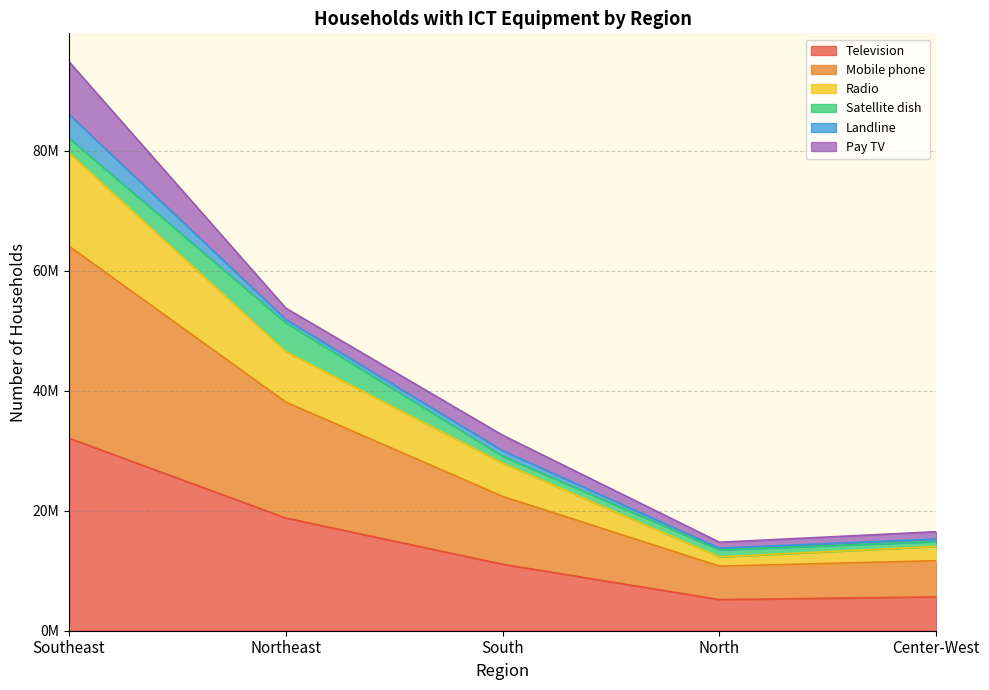

Does the chart have visible grid lines?

Yes